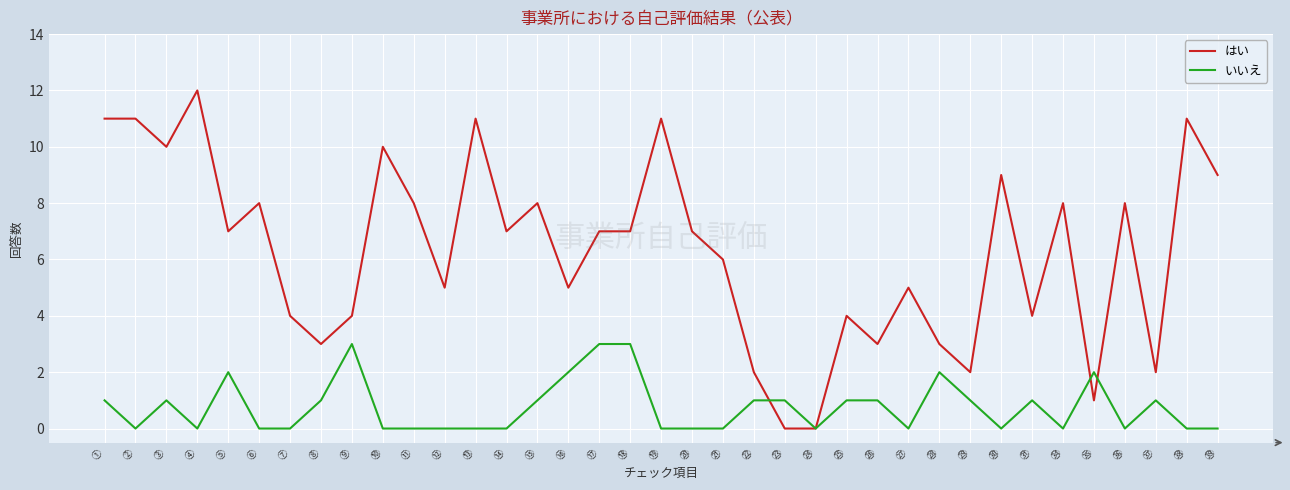

Which category has the highest value across all series?

④